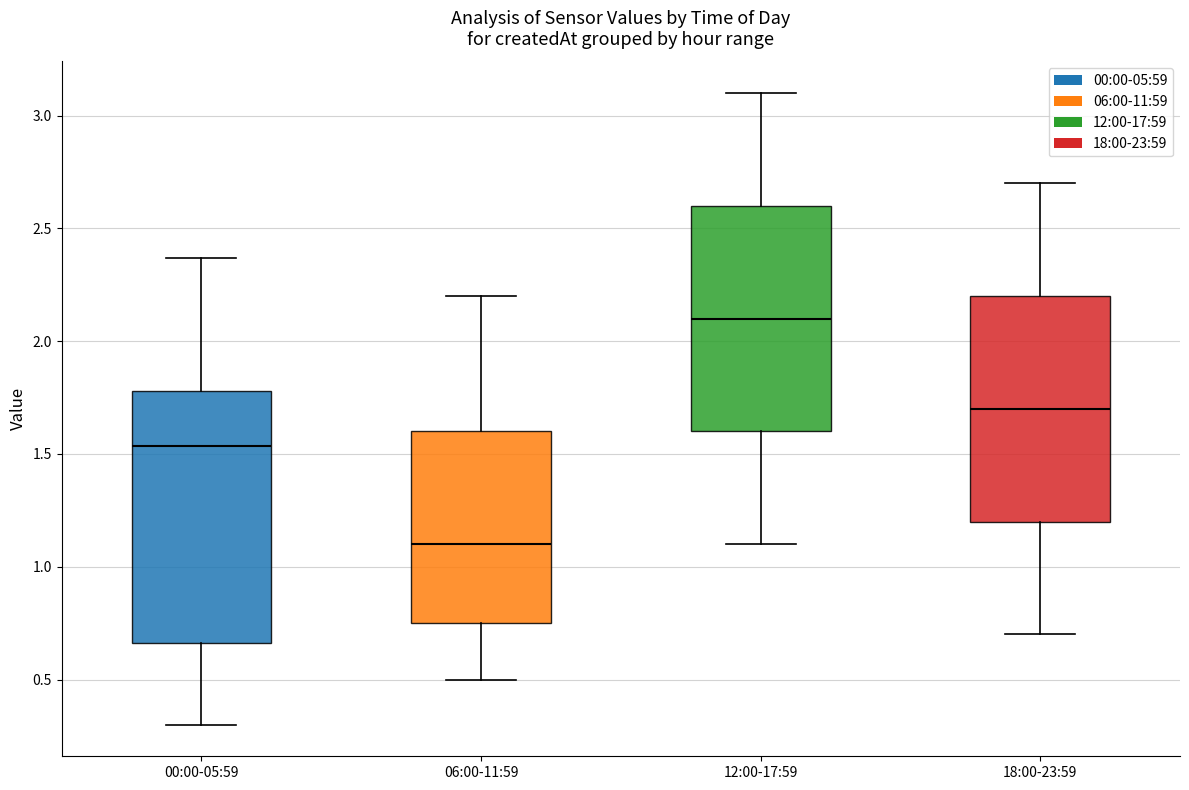

Comparing the boxes themselves (not the whiskers), which one is the tallest?

00:00-05:59